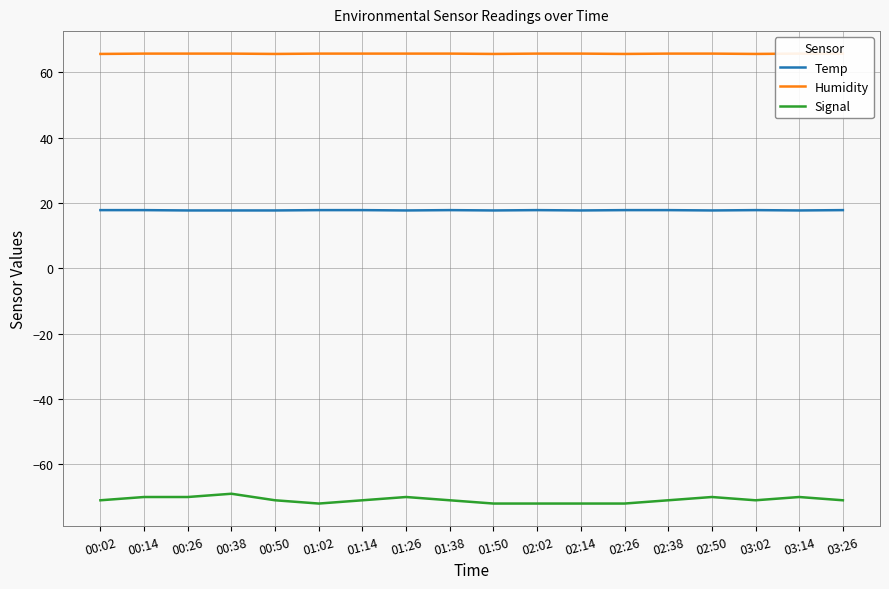

What position from the left is 02:02?

11